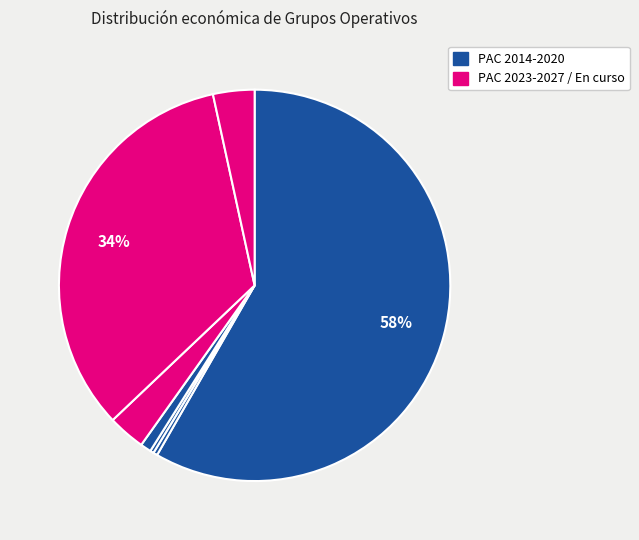

Count the number of slices in the pie.

7